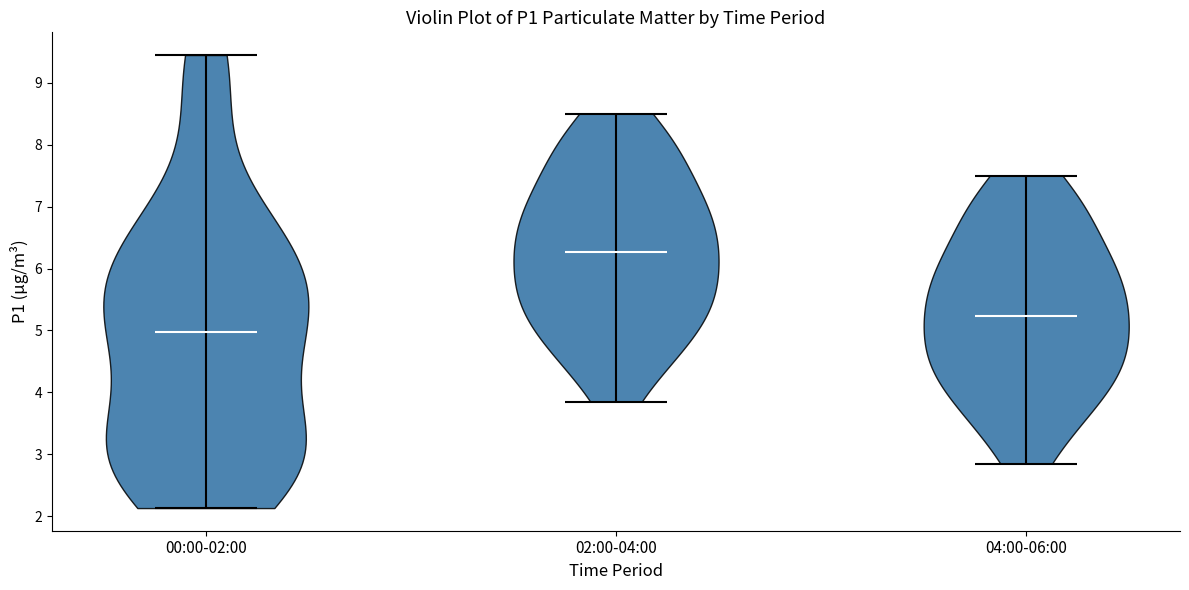

Reading left to right, read every violin against the y-axis: where its median line is, and the lowest and highest points it reaches. The values are not printed on the chart, so give them approximately, as read against the axis.

00:00-02:00: median line 5.0, lowest point 2.1, highest point 9.5
02:00-04:00: median line 6.3, lowest point 3.9, highest point 8.5
04:00-06:00: median line 5.2, lowest point 2.9, highest point 7.5